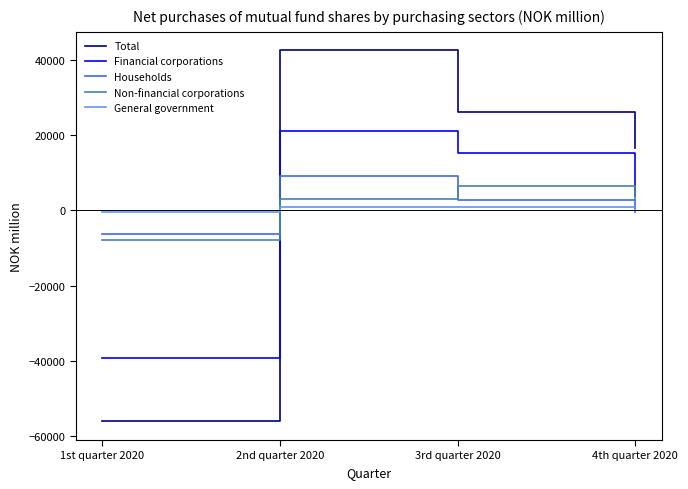

True or false: Households has more than 2 points higher than both neighbors.

False